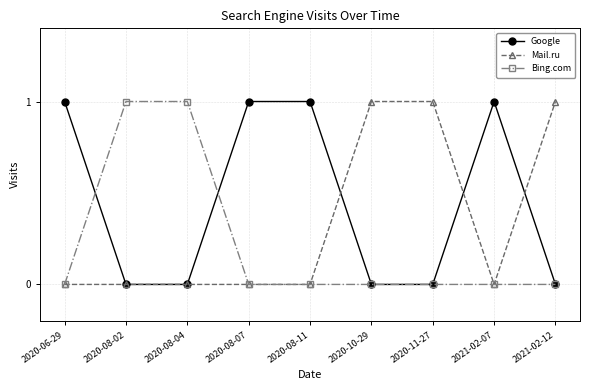

Reading left to right, list all the values displayed in this chart.

Google: 2020-06-29=1	2020-08-02=0	2020-08-04=0	2020-08-07=1	2020-08-11=1	2020-10-29=0	2020-11-27=0	2021-02-07=1	2021-02-12=0
Mail.ru: 2020-06-29=0	2020-08-02=0	2020-08-04=0	2020-08-07=0	2020-08-11=0	2020-10-29=1	2020-11-27=1	2021-02-07=0	2021-02-12=1
Bing.com: 2020-06-29=0	2020-08-02=1	2020-08-04=1	2020-08-07=0	2020-08-11=0	2020-10-29=0	2020-11-27=0	2021-02-07=0	2021-02-12=0